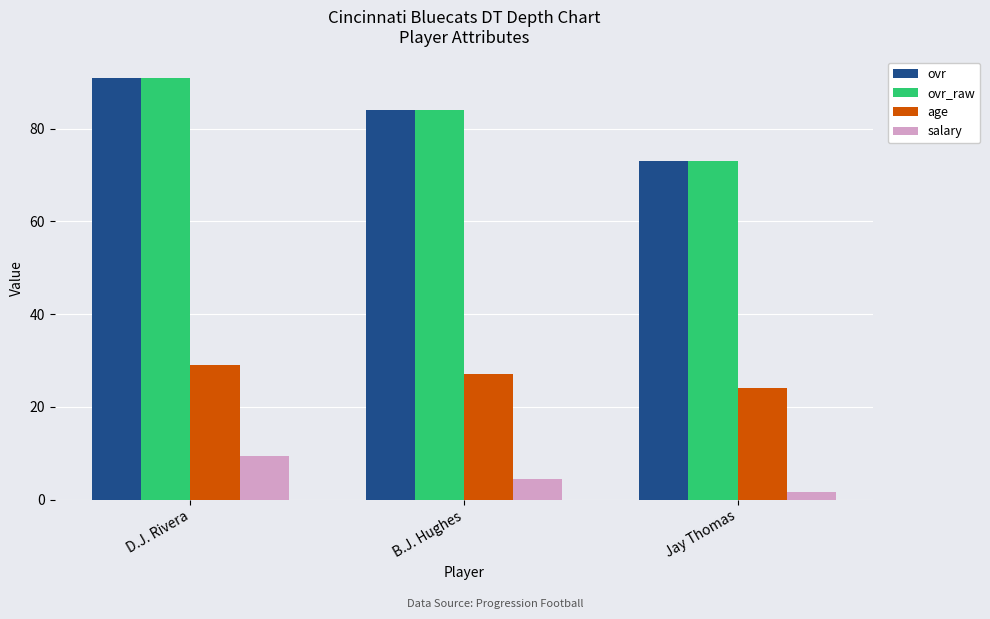

At which label does ovr_raw reach its minimum?

Jay Thomas